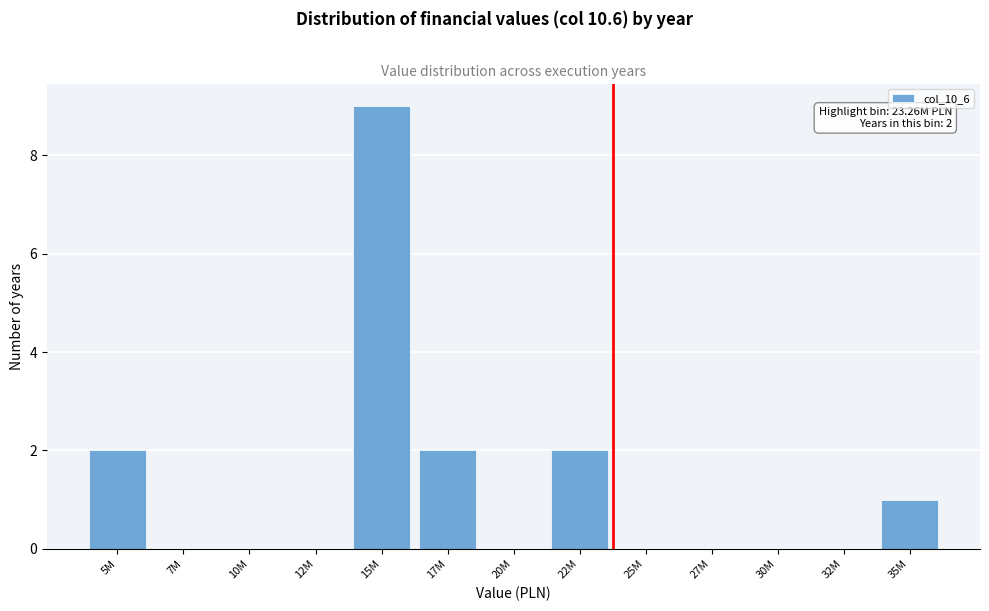

Reading left to right, transcribe all the data shown in this chart.

5M=2	7M=0	10M=0	12M=0	15M=9	17M=2	20M=0	22M=2	25M=0	27M=0	30M=0	32M=0	35M=1